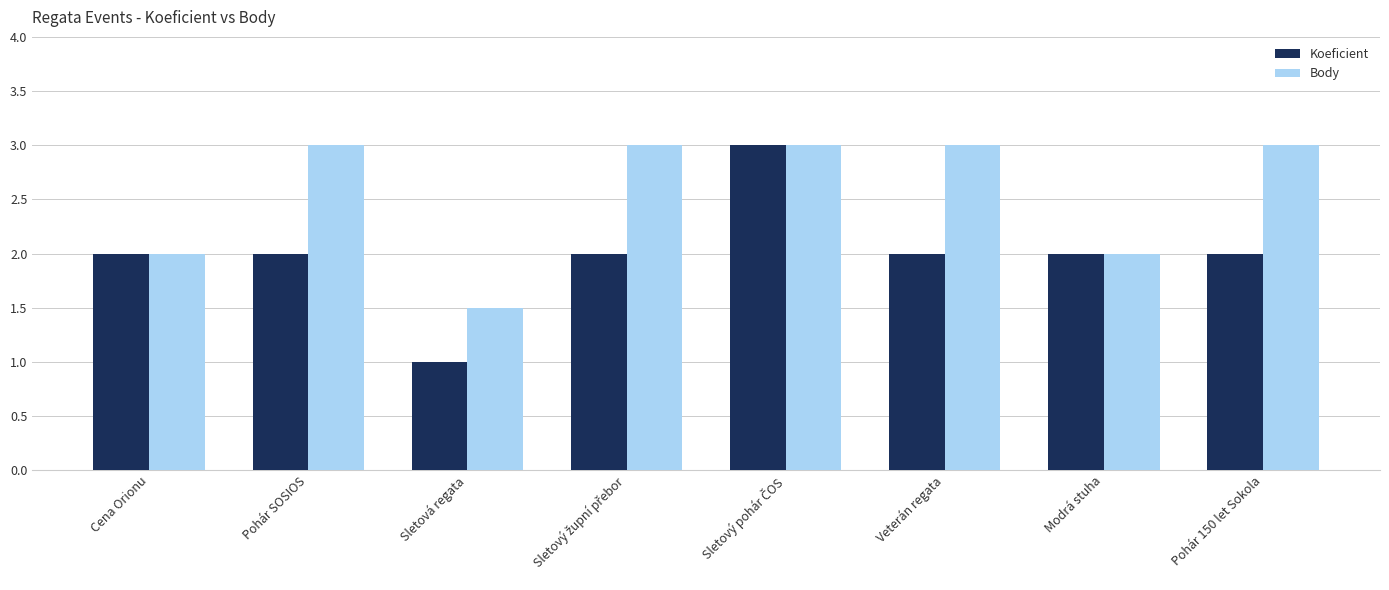

True or false: Body has a value of 3.0 at Veterán regata.

True